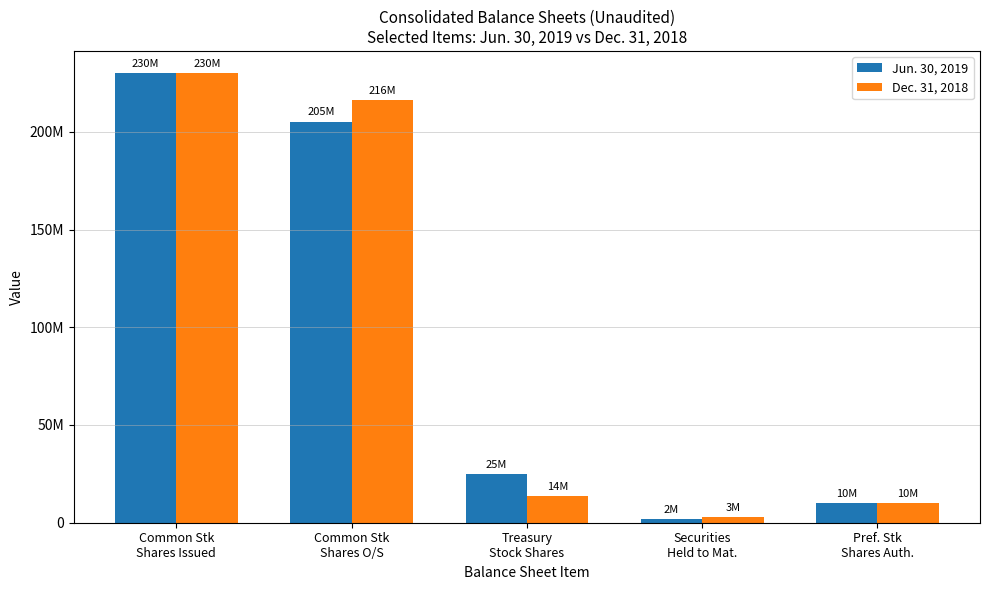

What position from the right is Common Stk
Shares Issued?

5